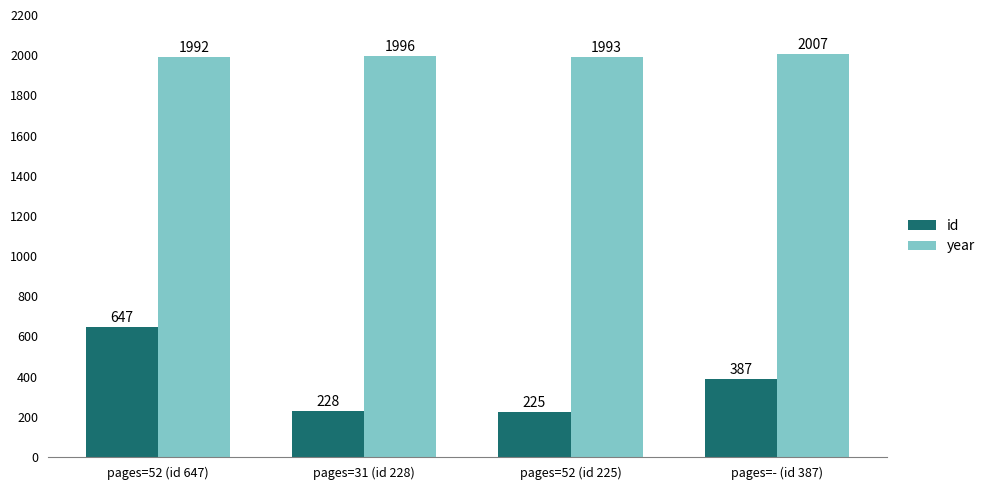

What is the value of the id bar at the 4th from the left?

387